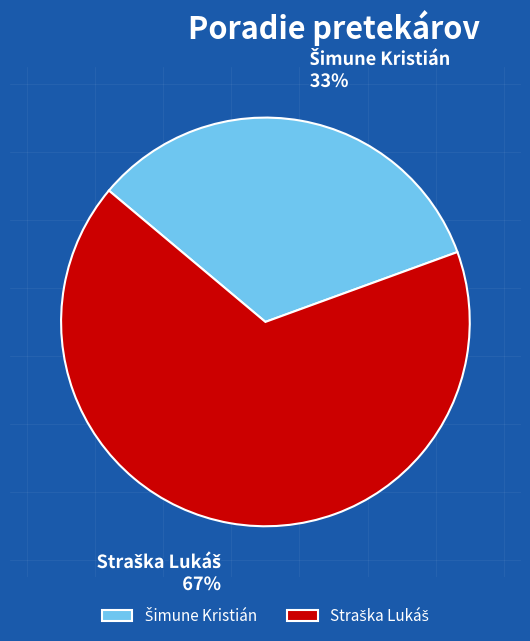

Is there a majority slice in this chart?

Yes